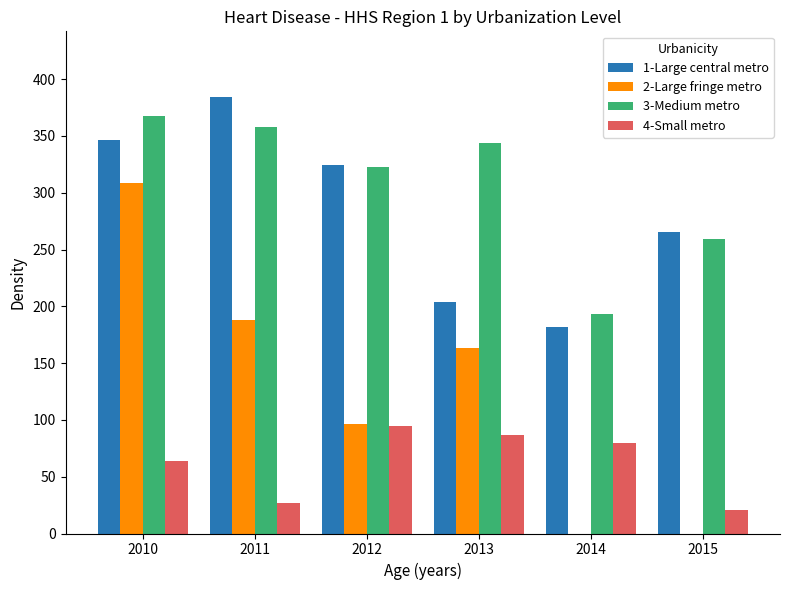

Reading left to right, transcribe all the data shown in this chart.

1-Large central metro: 346.2	384.5	324.9	203.9	181.8	265.3
2-Large fringe metro: 308.5	187.9	96.6	163.1	0.0	0.0
3-Medium metro: 367.9	358.3	322.7	343.8	193.5	259.1
4-Small metro: 63.9	26.9	95.0	87.0	79.5	20.7